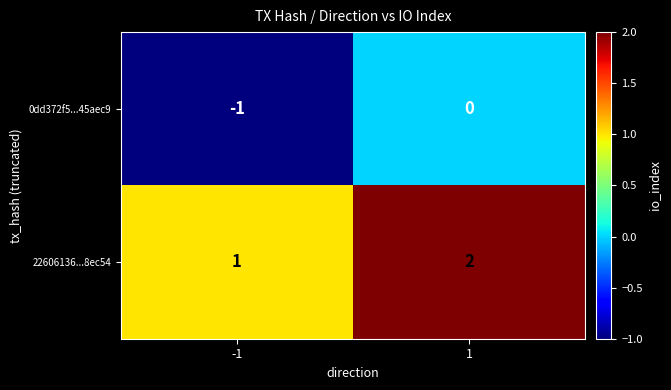

Is it true that 0dd372f5...45aec9 equals -1 at -1?

True